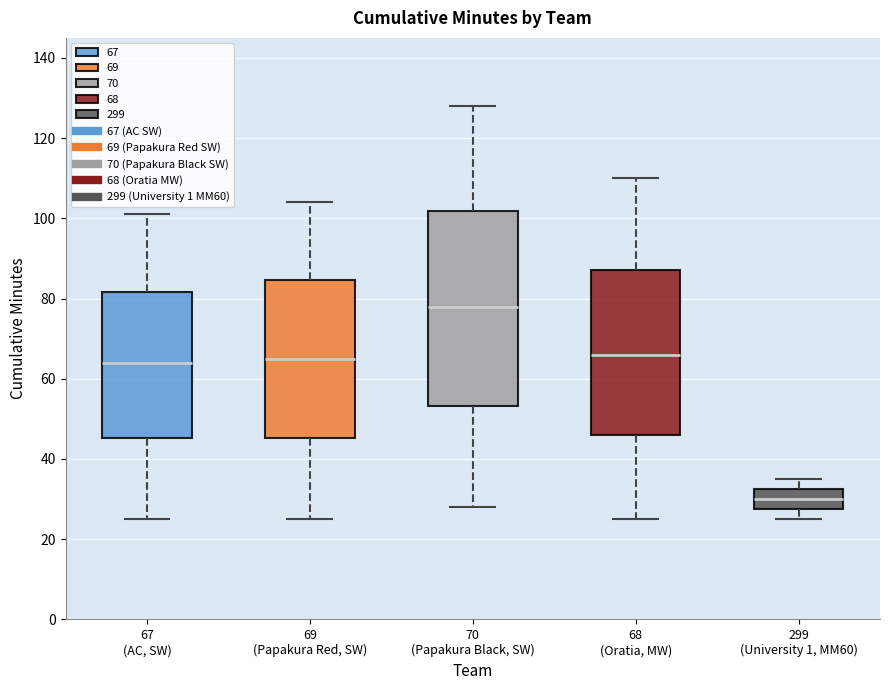

Reading left to right, read every box against the y-axis: the position of its median line, the range the box covers, and the ends of its whiskers. The values are not printed on the chart, so give them approximately, as read against the axis.

67 (AC, SW): median 64, box 46 to 82, whiskers 26 to 102
69 (Papakura Red, SW): median 66, box 46 to 84, whiskers 26 to 104
70 (Papakura Black, SW): median 78, box 54 to 102, whiskers 28 to 128
68 (Oratia, MW): median 66, box 46 to 88, whiskers 26 to 110
299 (University 1, MM60): median 30, box 28 to 32, whiskers 26 to 36